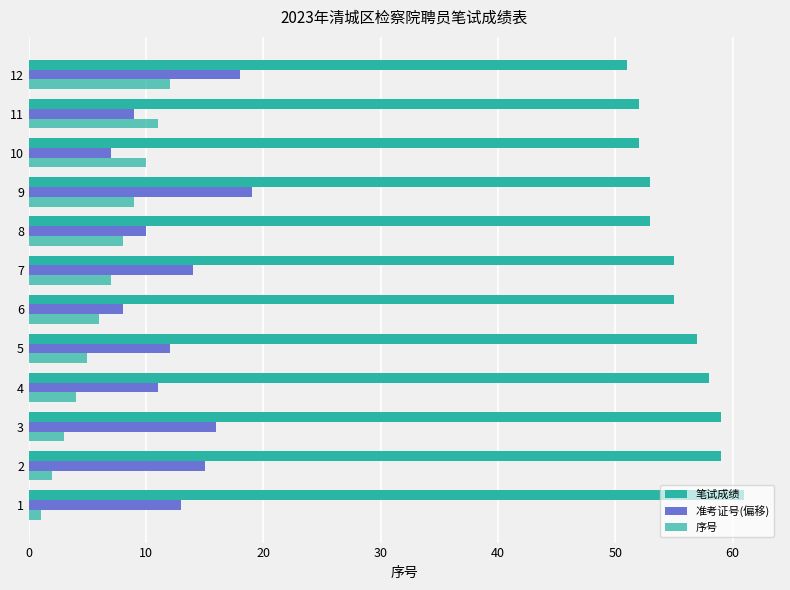

Reading left to right, transcribe all the data shown in this chart.

笔试成绩: 61	59	59	58	57	55	55	53	53	52	52	51
准考证号(偏移): 13	15	16	11	12	8	14	10	19	7	9	18
序号: 1	2	3	4	5	6	7	8	9	10	11	12